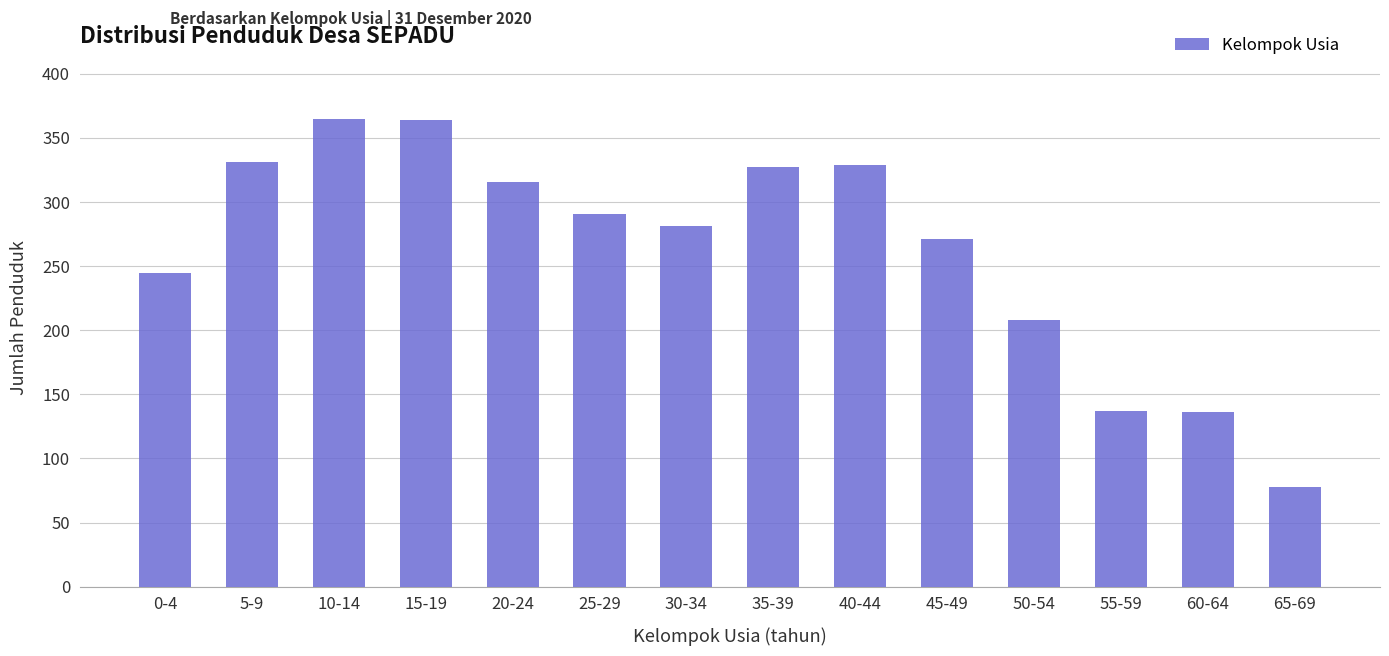

What is the greatest value displayed?

365